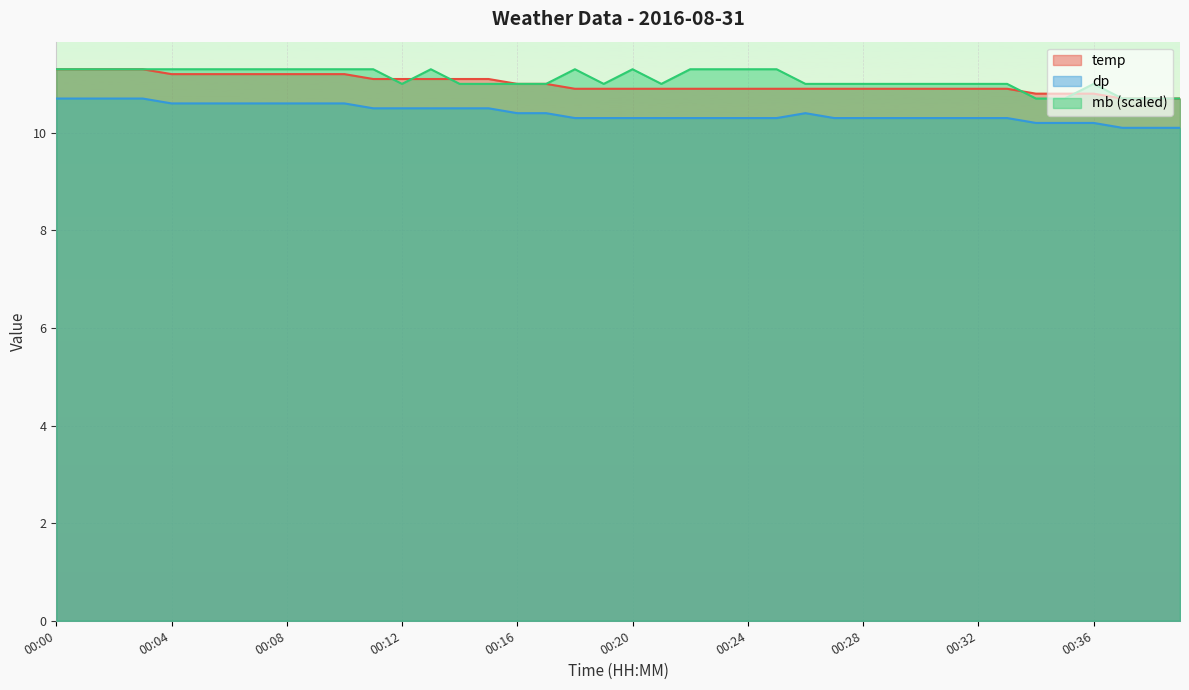

What is the average value of the dp series?

10.4